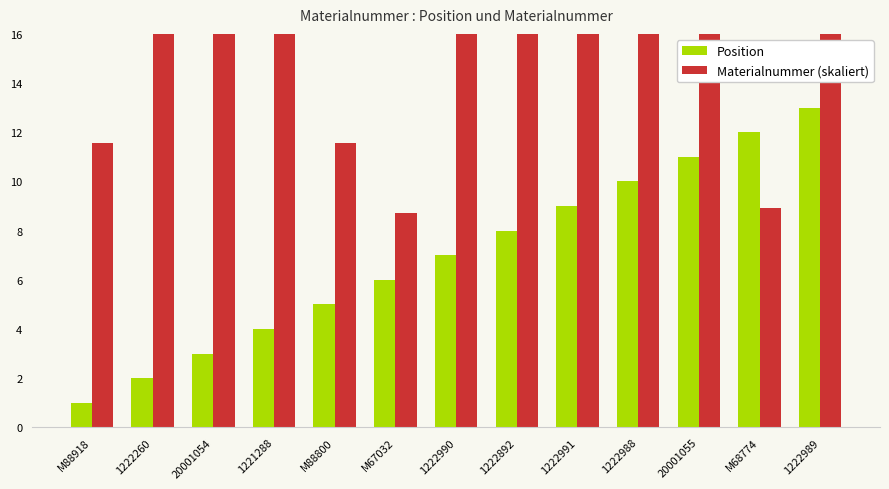

What is the sum of all Position values?

91.0